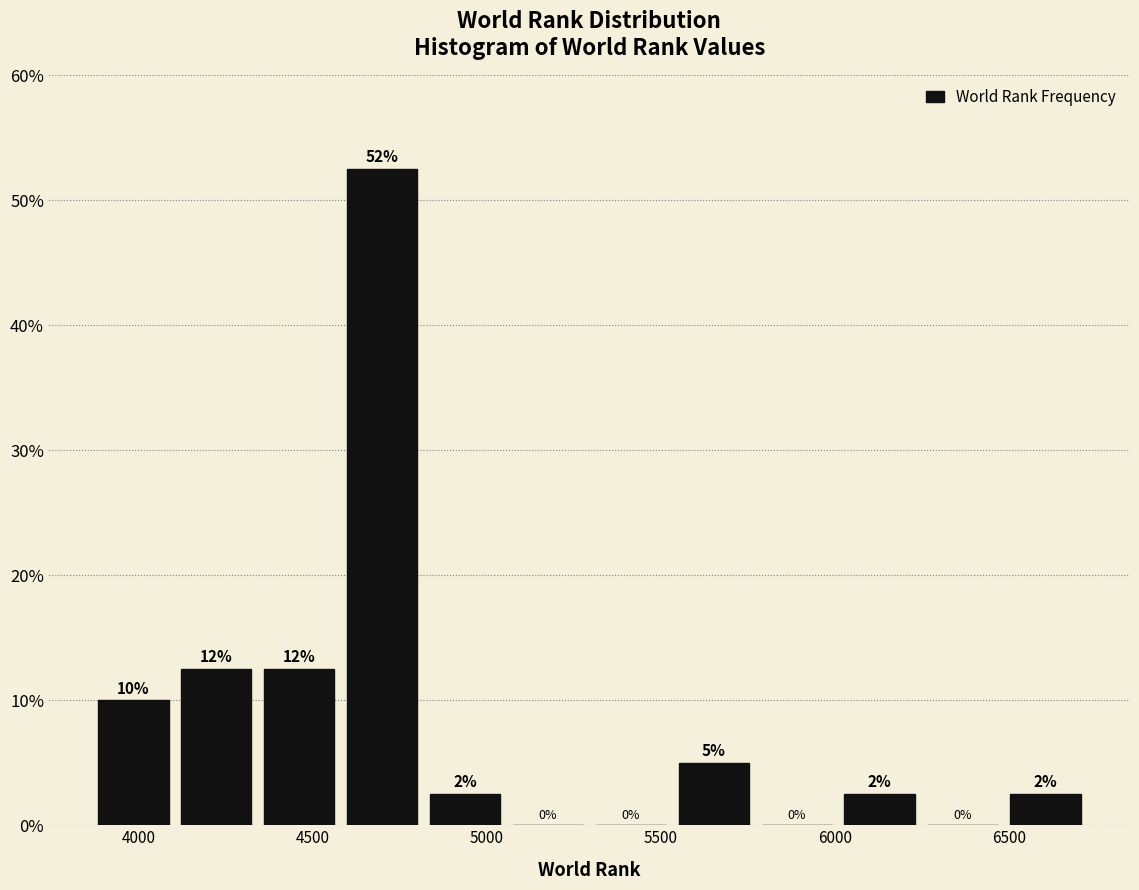

Over which range of the x-axis is the bar tallest?

4600 to 4800